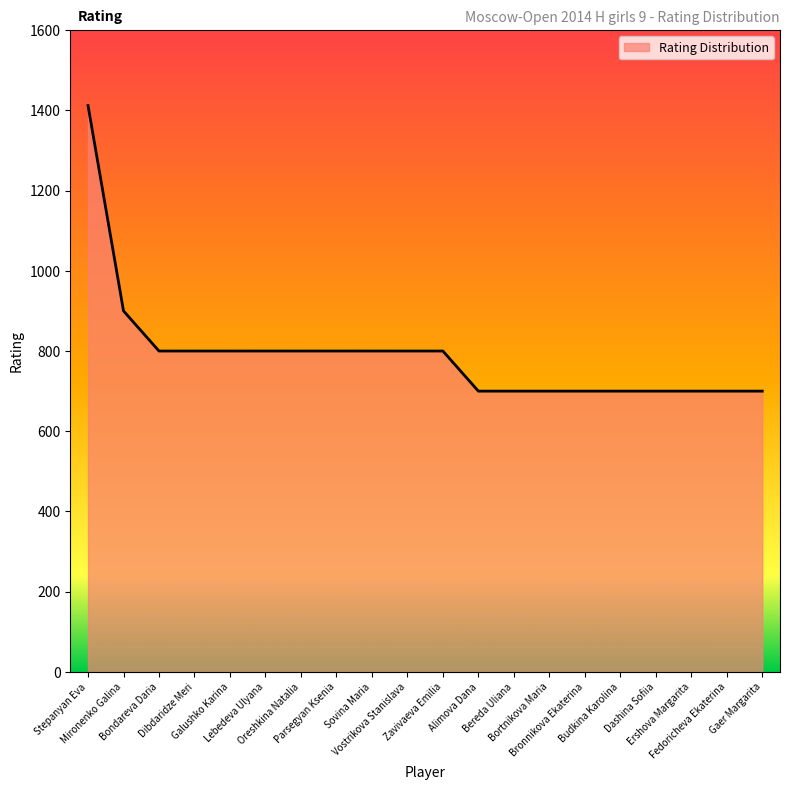

How many lines are shown in the chart?

1